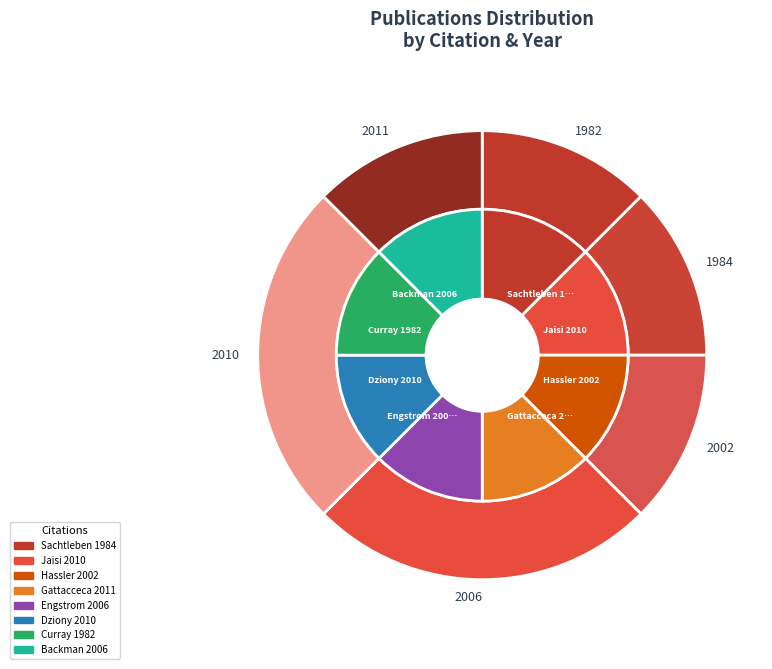

To the nearest percent, what percentage of the pie is Curray 1982?

12%